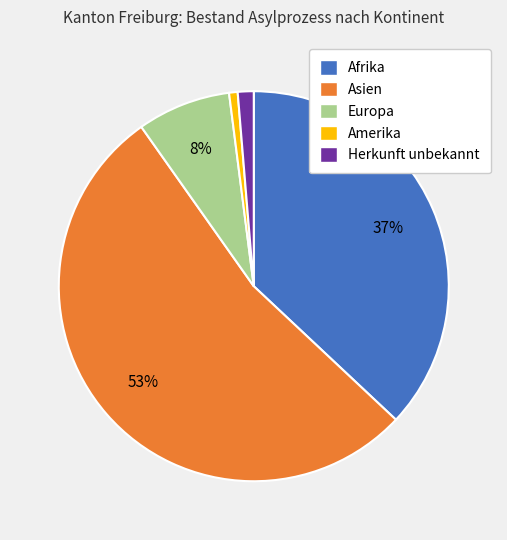

Does Europa account for over 50% of the chart?

No